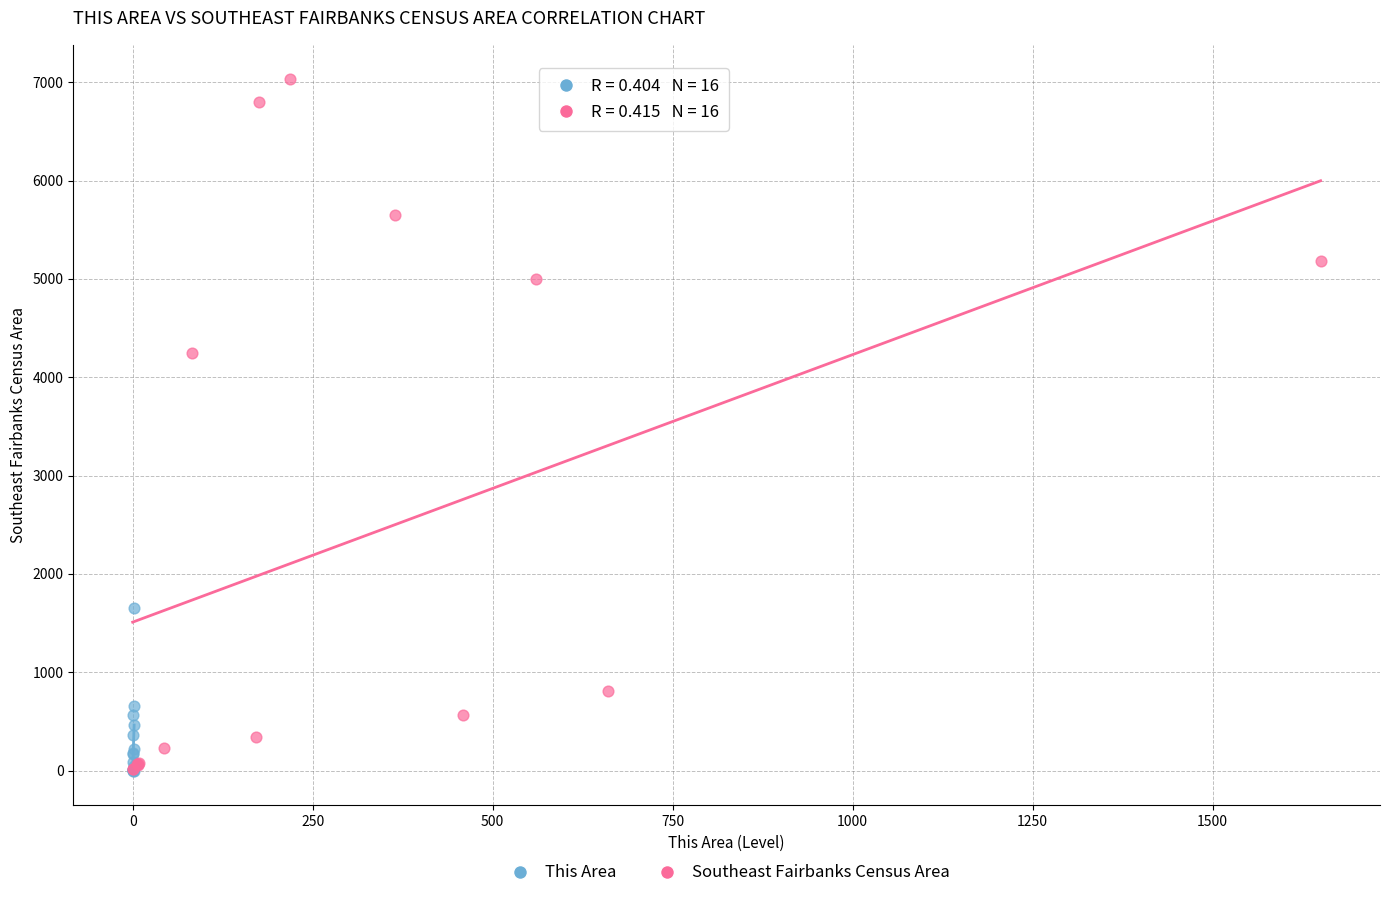

What are all the series names shown in the legend?

This Area, Southeast Fairbanks Census Area